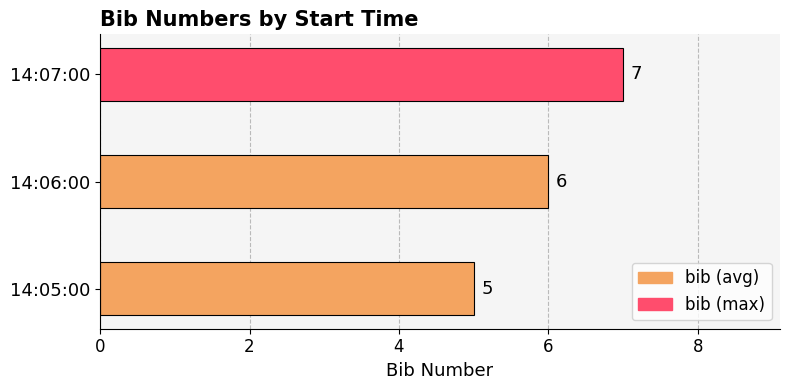

Does the chart contain any negative values?

No